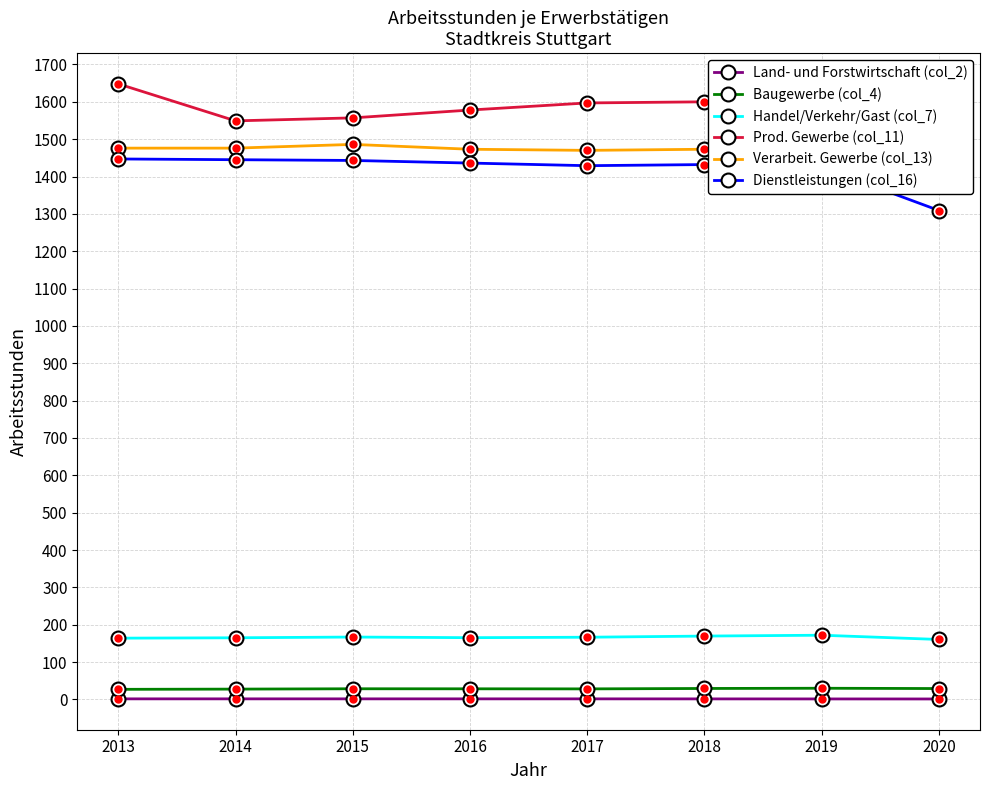

True or false: Land- und Forstwirtschaft (col_2) and Dienstleistungen (col_16) cross at least once.

False